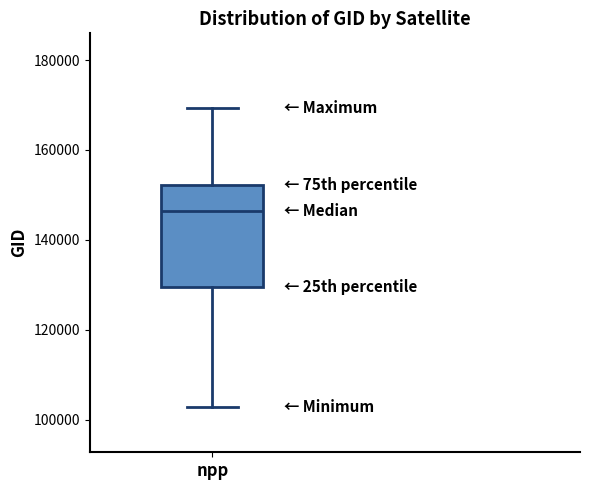

Transcribe this box plot: give where the median line is, the range the box spans, and where the two whiskers end, as read against the y-axis. The values are not printed on the chart, so give them approximately, as read against the axis.

median 146000, box 130000 to 152000, whiskers 102000 to 170000